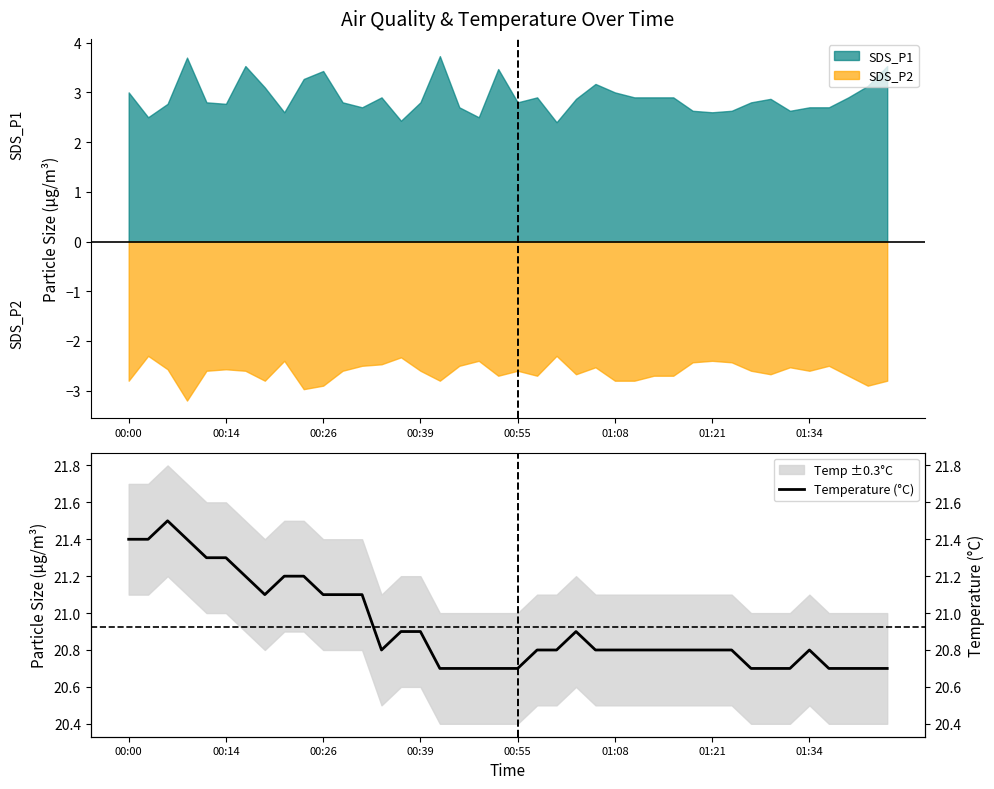

The SDS_P2 series shows -2.4 at 01:21. True or false?

True